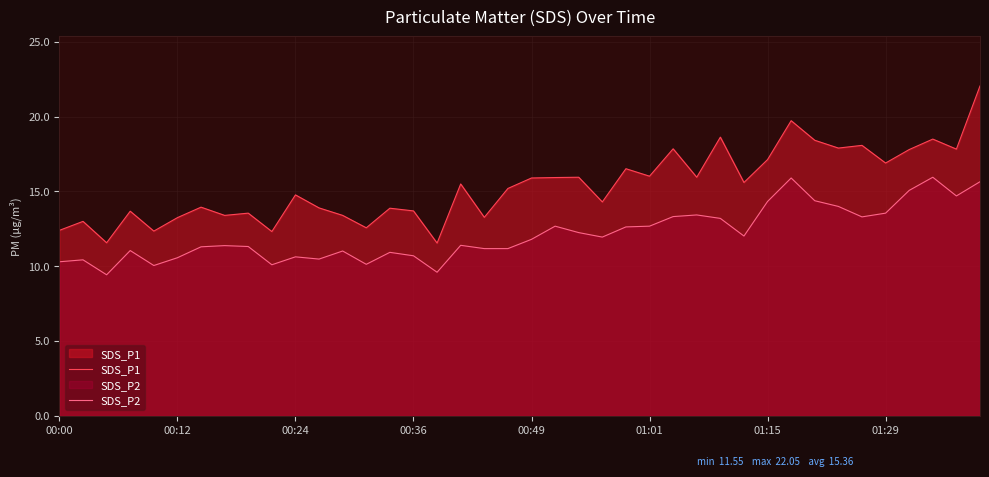

How many interior local valleys does the SDS_P2 series have?

10